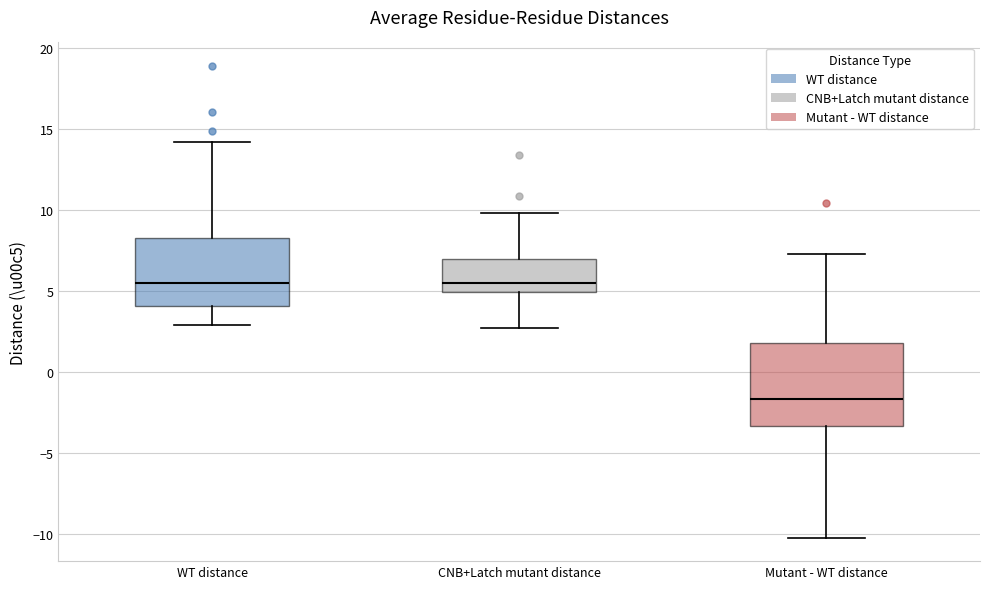

Reading left to right, transcribe this box plot: for each box, give where its median line is, the range the box spans, and where its two whiskers end, as read against the y-axis. The values are not printed on the chart, so give them approximately, as read against the axis.

WT distance: median 5.5, box 4.0 to 8.5, whiskers 3.0 to 14.0
CNB+Latch mutant distance: median 5.5, box 5.0 to 7.0, whiskers 2.5 to 10.0
Mutant - WT distance: median -1.5, box -3.5 to 2.0, whiskers -10.0 to 7.5